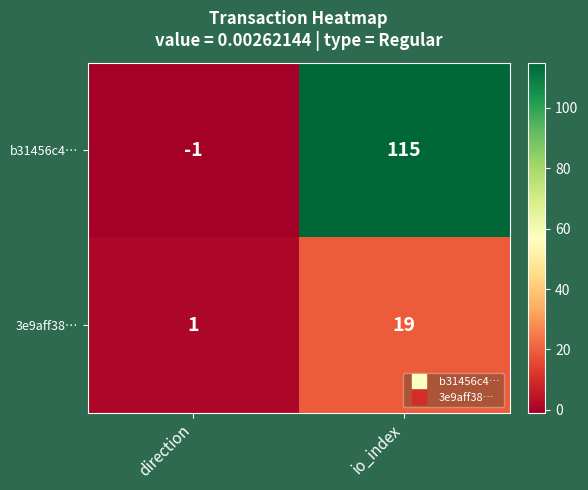

The b31456c4… series shows 71 at io_index. True or false?

False